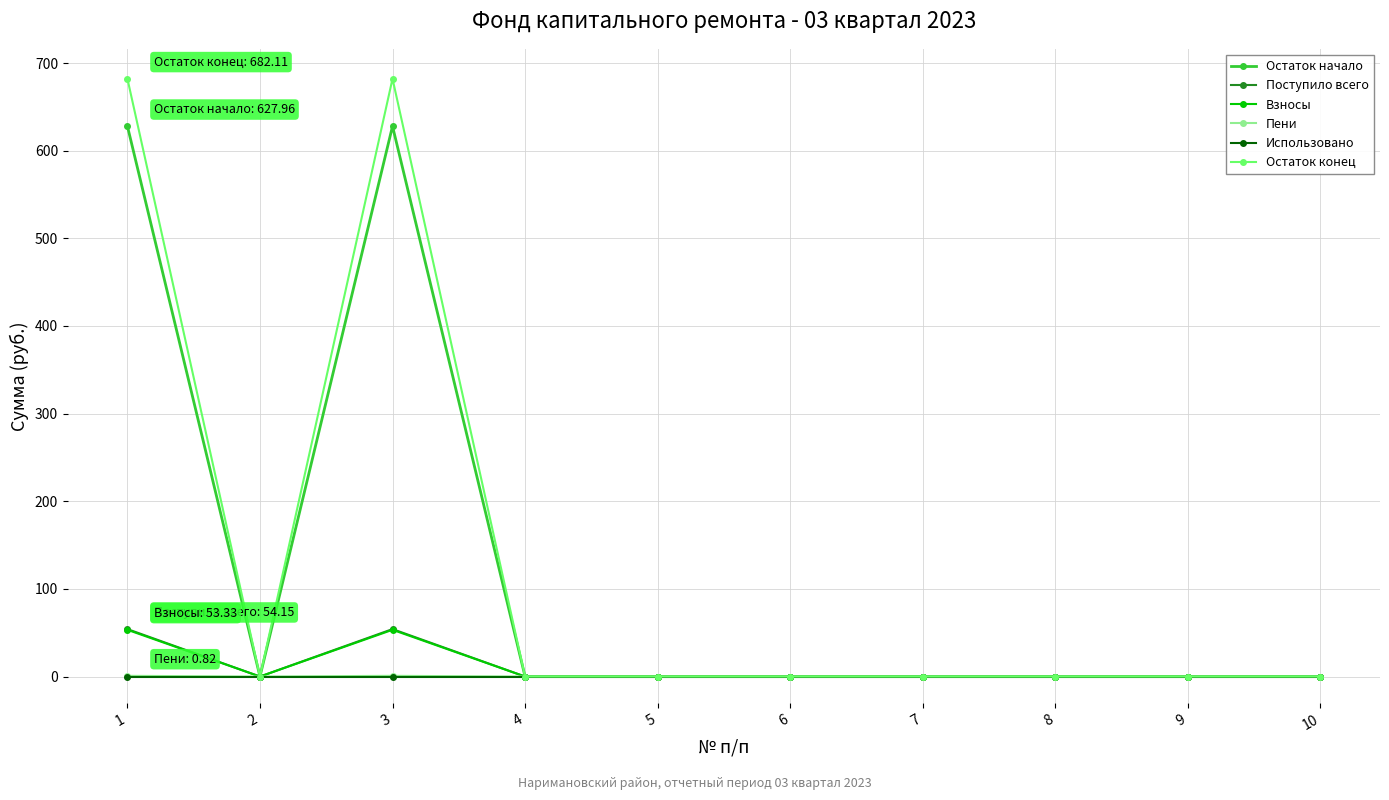

What is the maximum value for Остаток начало?

628.0